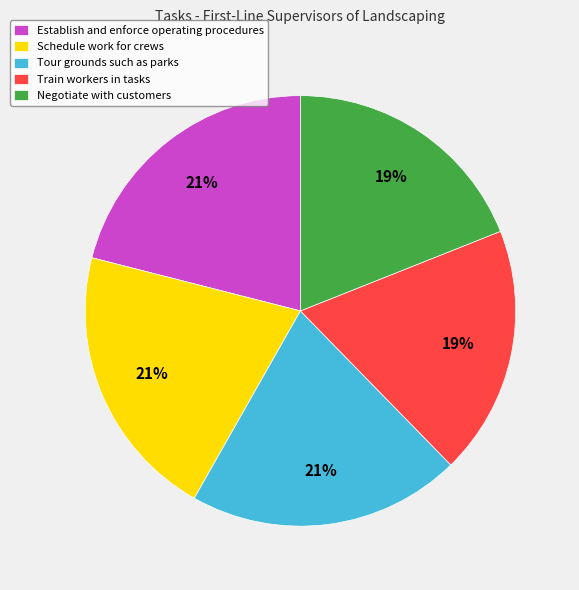

To the nearest percent, what portion does Establish and enforce operating procedures represent?

21%